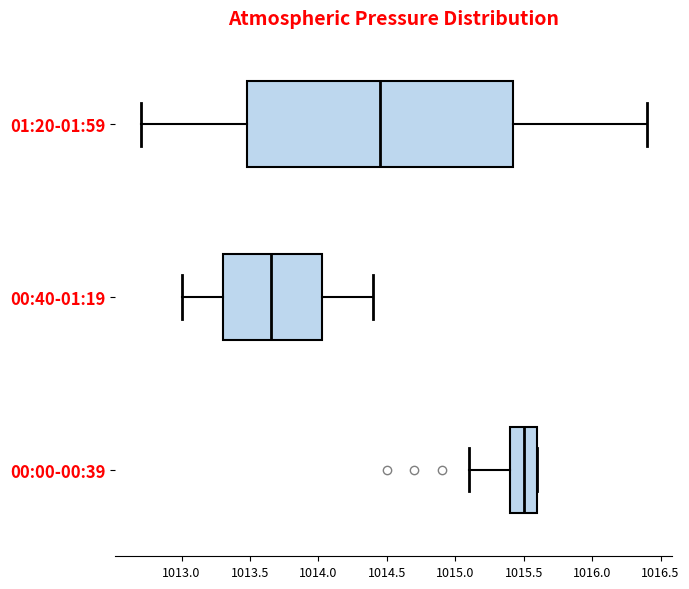

Where does the median line of the box for 01:20-01:59 sit on the x-axis? The values are not printed on the chart, so give them approximately, as read against the axis.

1014.45